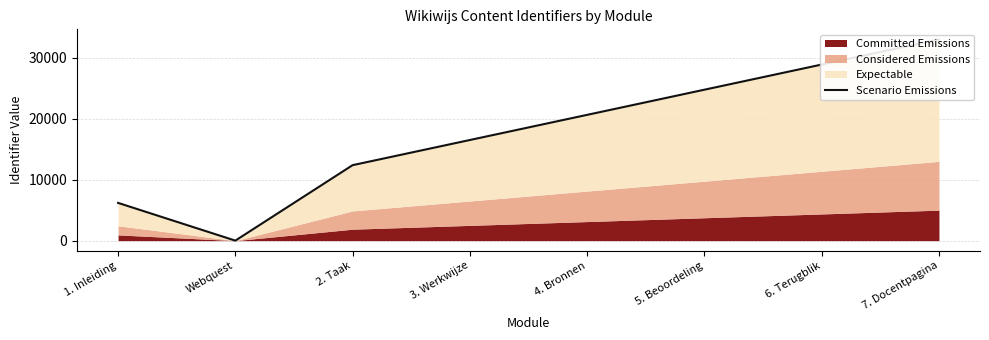

Rank the categories by value from lowest to highest.

Webquest, 1. Inleiding, 2. Taak, 3. Werkwijze, 4. Bronnen, 5. Beoordeling, 6. Terugblik, 7. Docentpagina